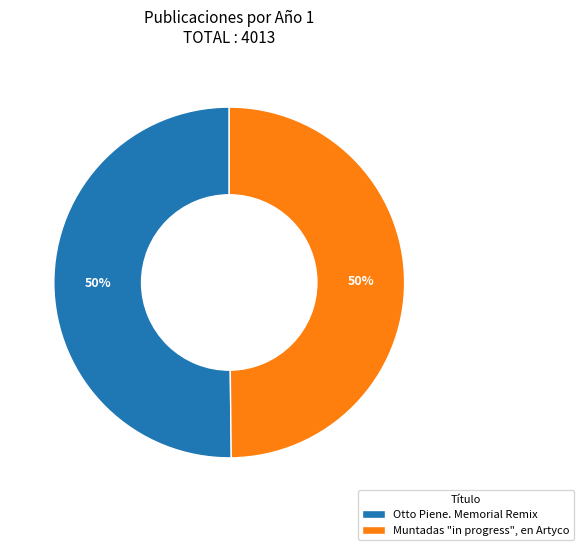

To the nearest percent, what is the combined percentage of Otto Piene. Memorial Remix and Muntadas "in progress", en Artyco?

100%